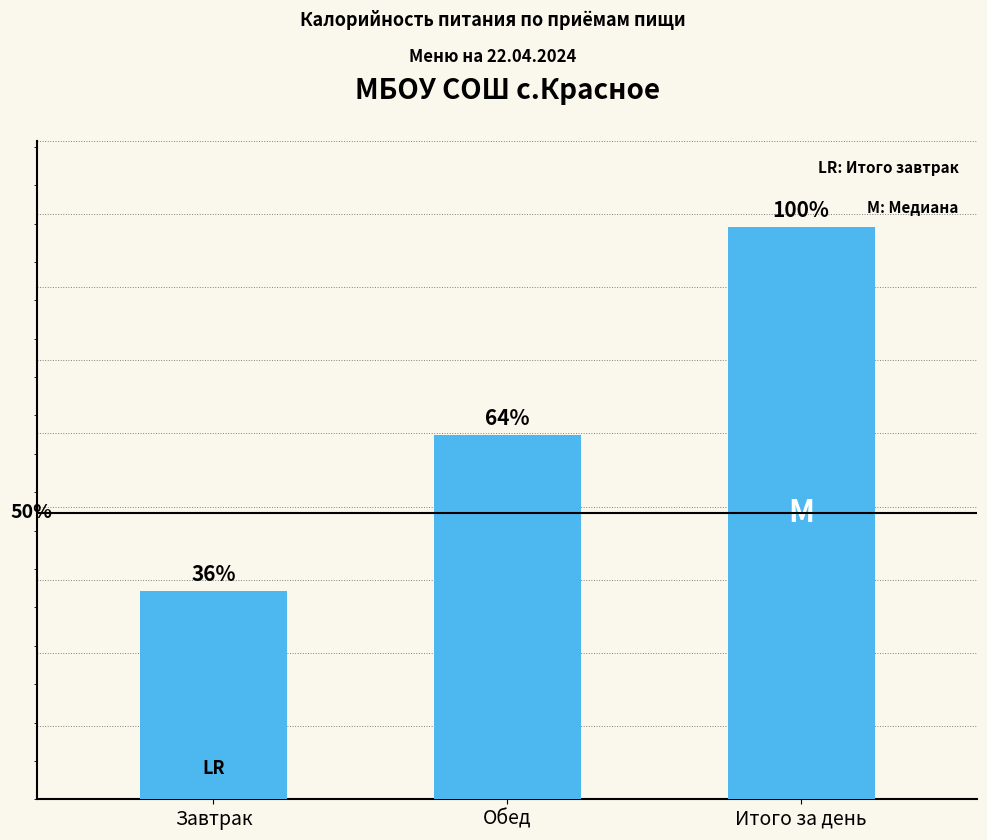

Approximately how many times larger is the value at Итого за день compared to Завтрак?

2.8